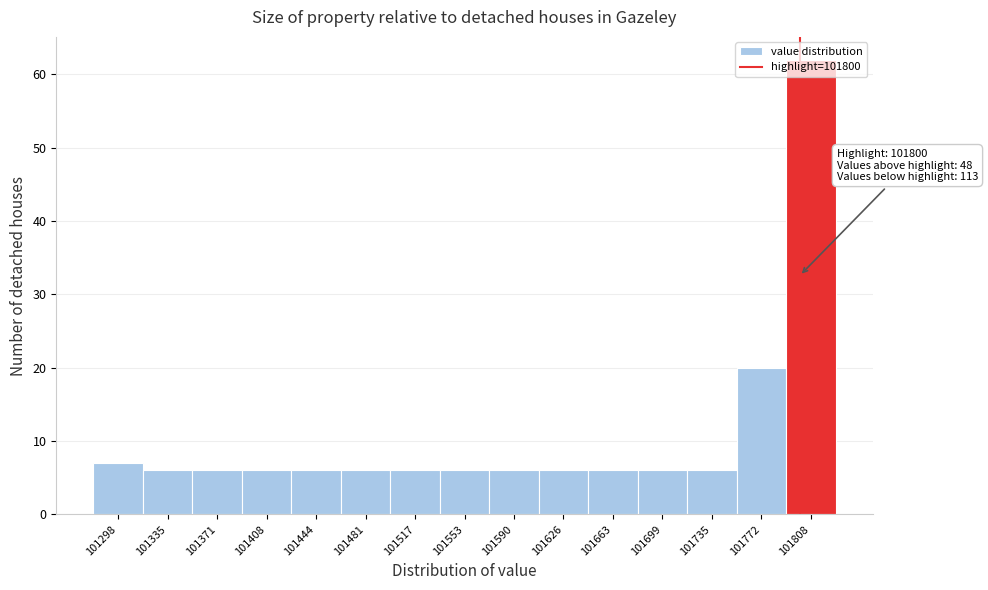

Over which range of the x-axis is the bar tallest?

101790 to 101825